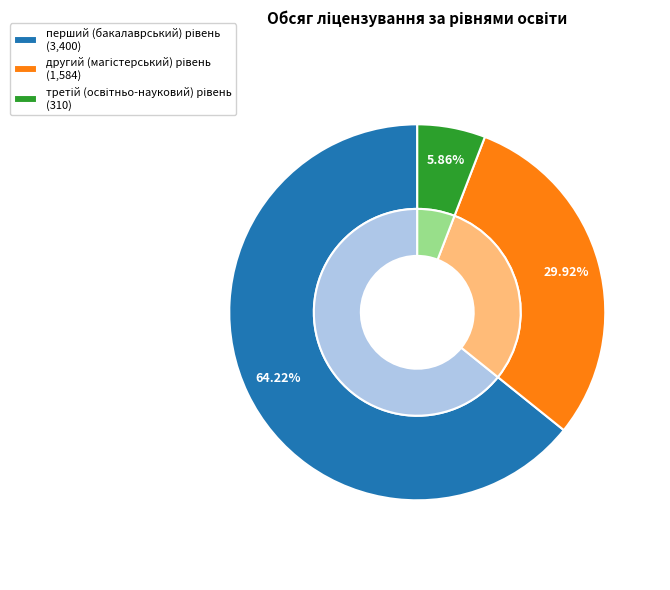

To the nearest percent, what percentage of the pie is третій (освітньо-науковий) рівень?

6%